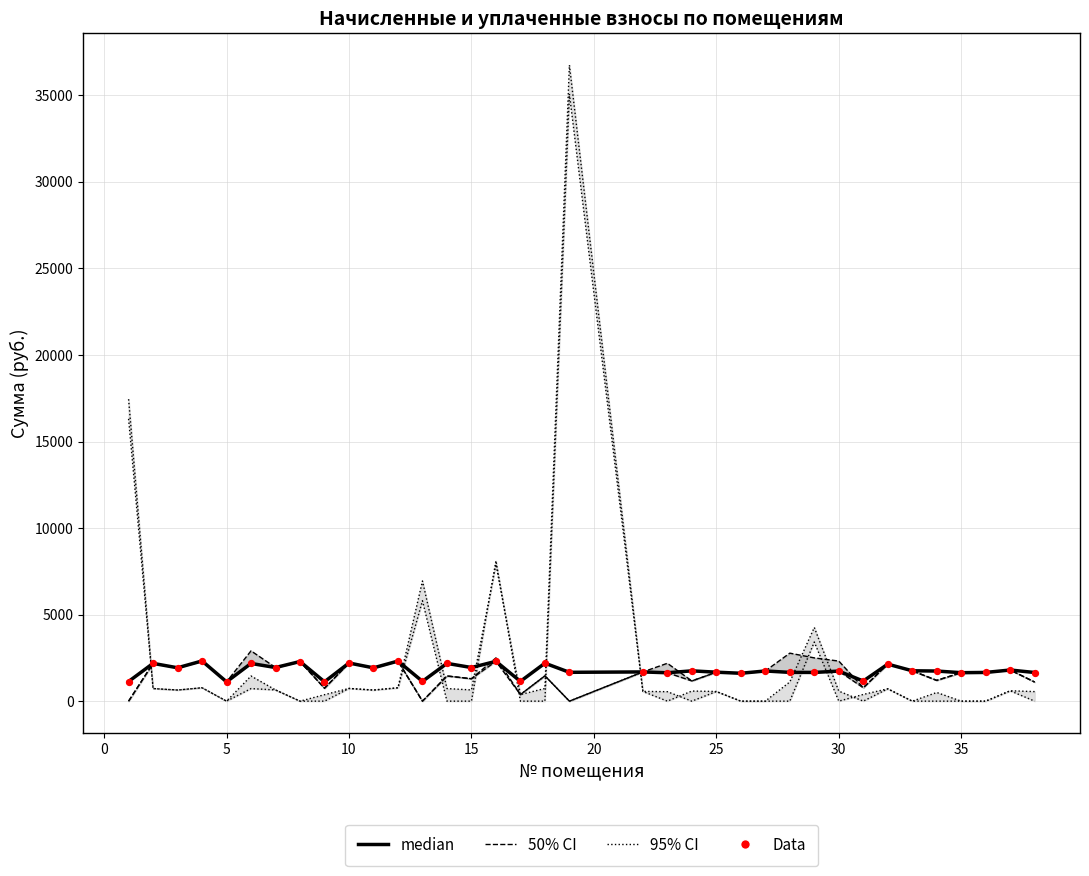

Which series has the largest total across all categories?

median